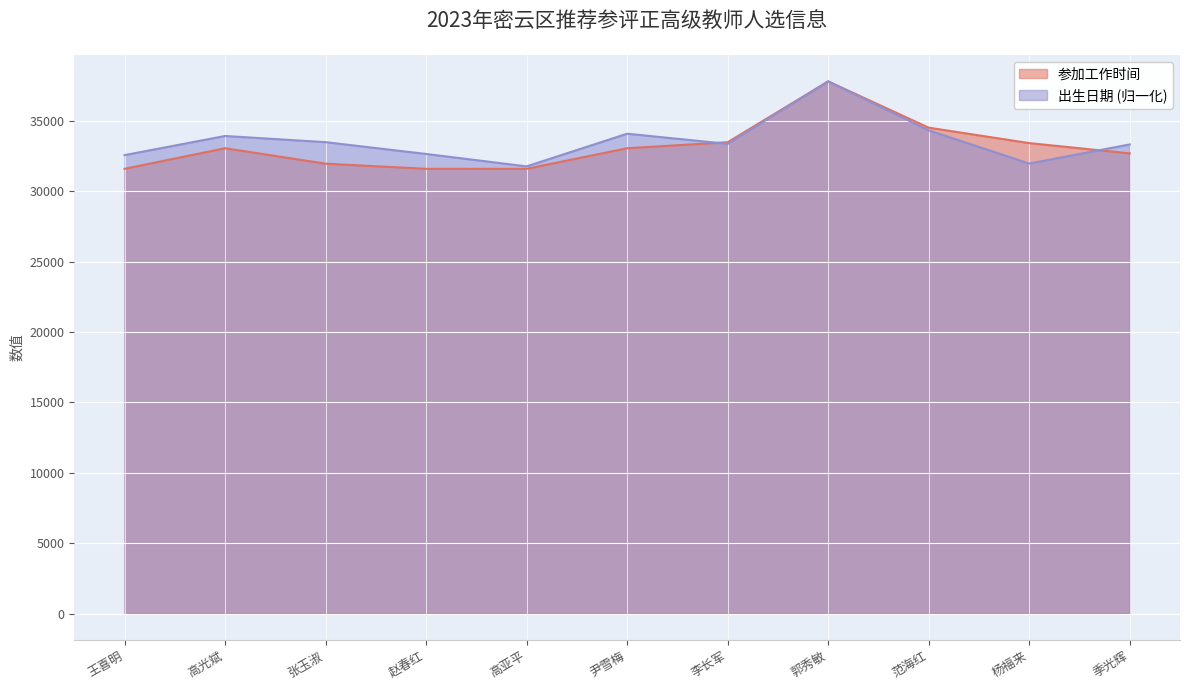

At which label does 参加工作时间 reach its peak?

郭秀敏